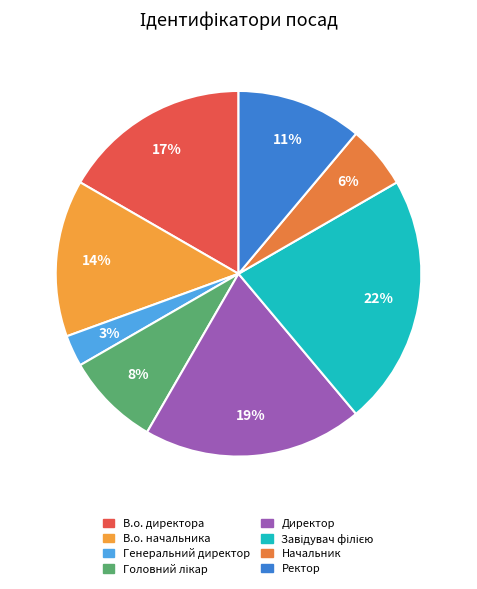

Is Головний лікар the majority of the pie?

No